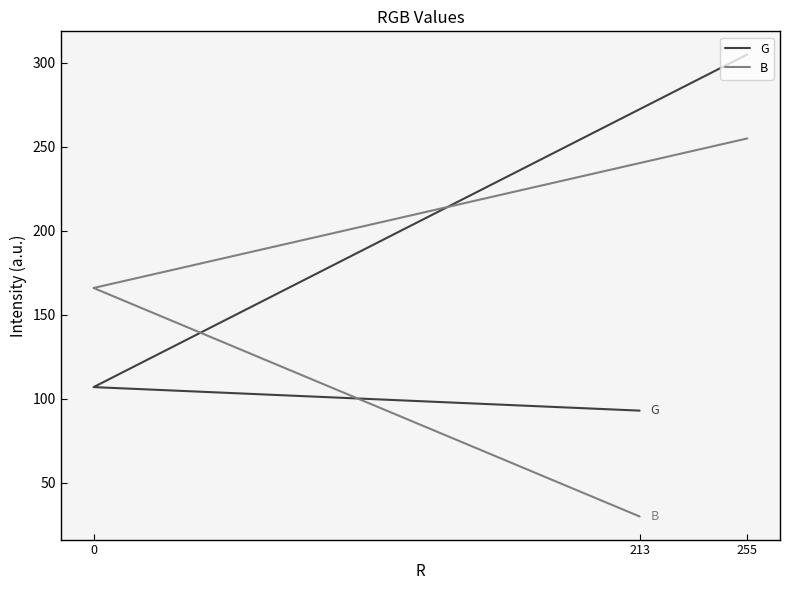

Count the B values in the range 30 to 255.

3